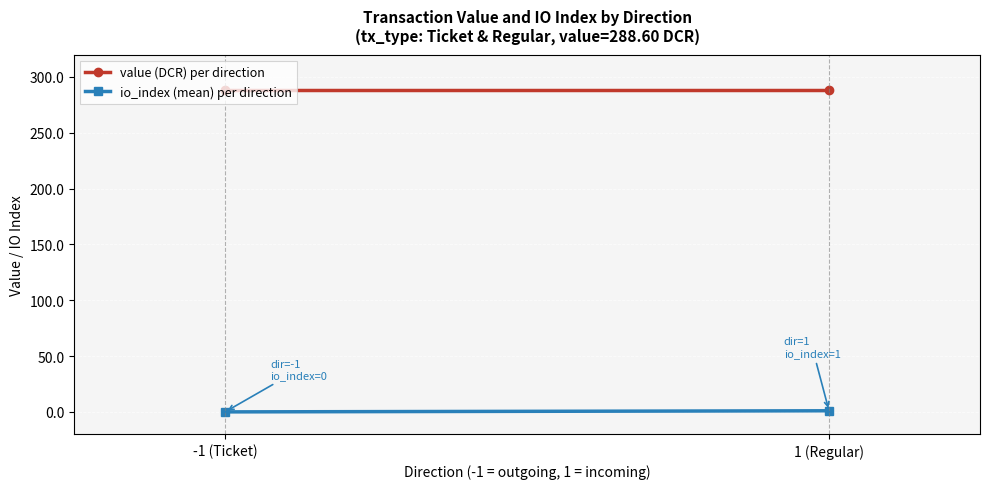

What is the difference between the maximum and minimum values in the io_index (mean) per direction series?

1.0